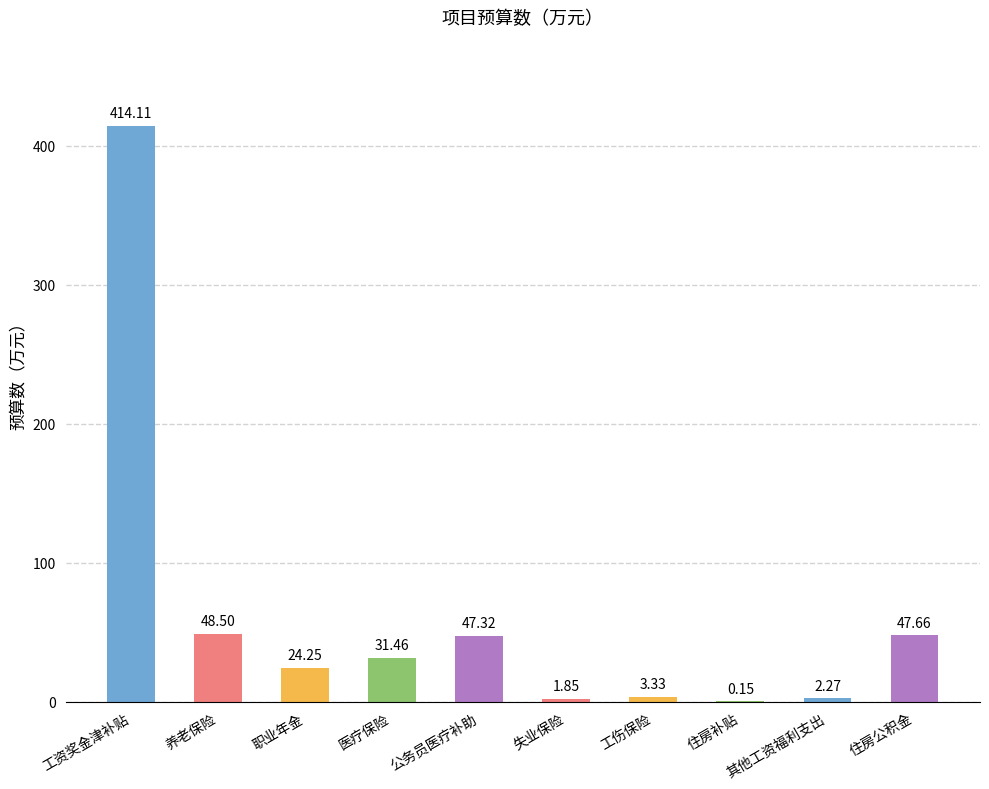

At which category does the chart reach its peak across all series?

工资奖金津补贴